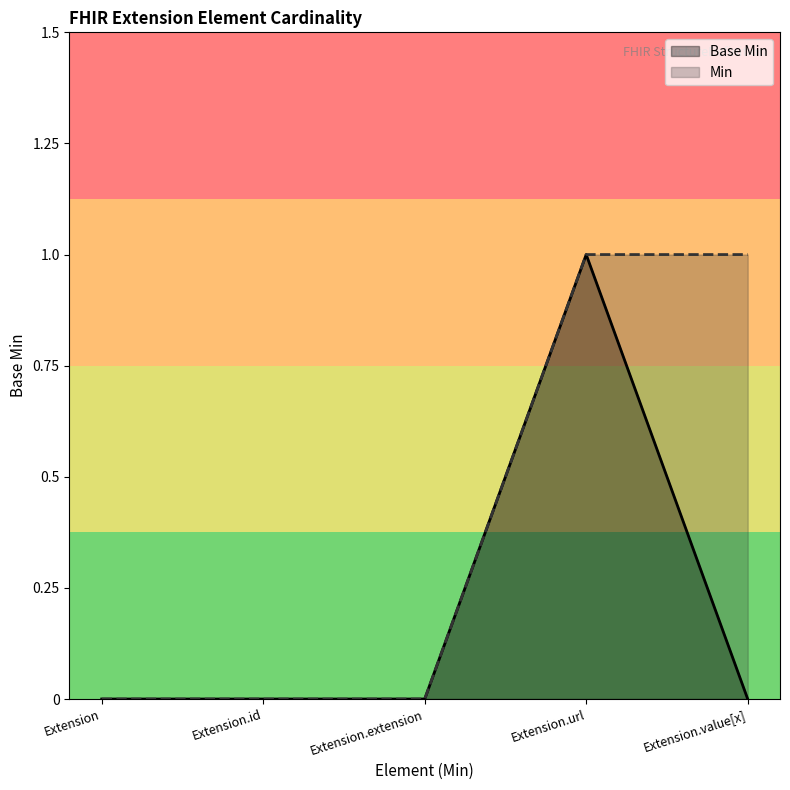

True or false: Base Min has more than 1 points higher than both neighbors.

False